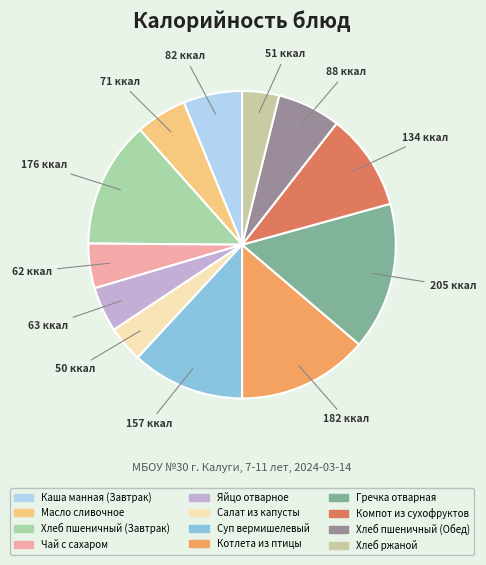

How many segments does this pie chart have?

12